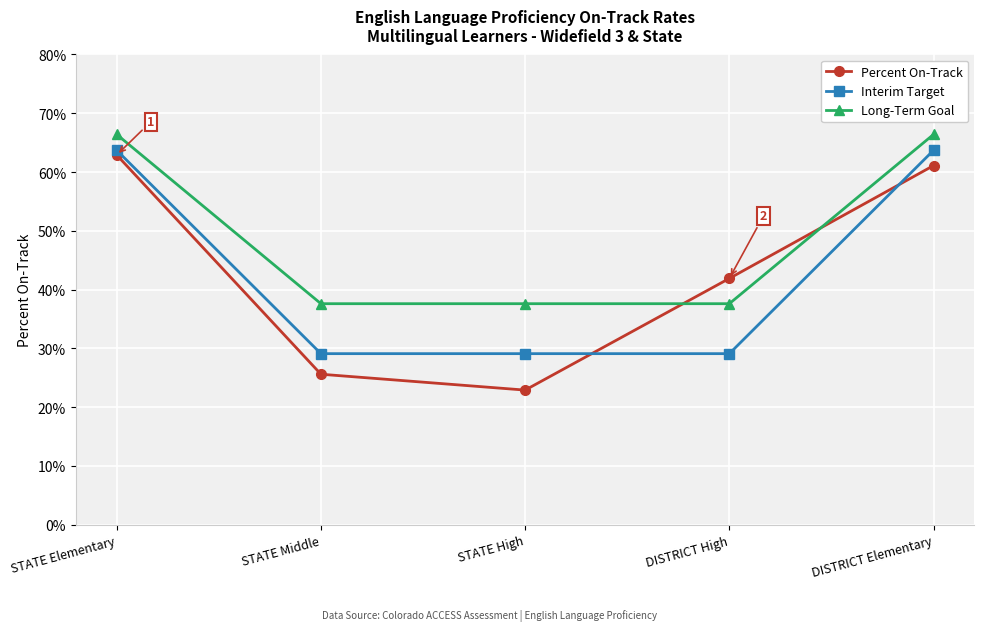

What is the value of the Percent On-Track point at the 4th from the left?

0.4